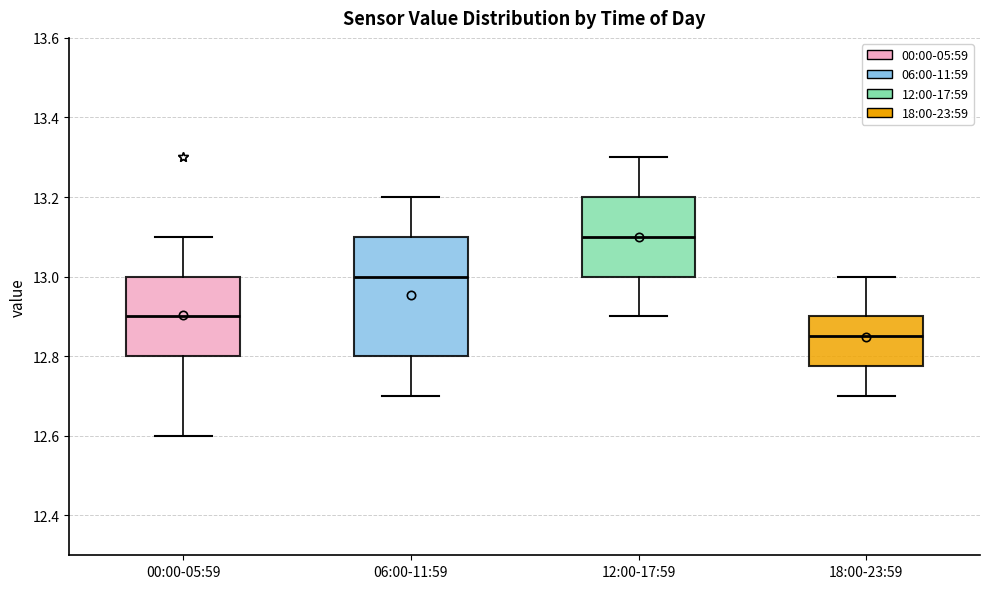

Where is the upper edge of the box for 12:00-17:59 on the y-axis? The values are not printed on the chart, so give them approximately, as read against the axis.

13.20